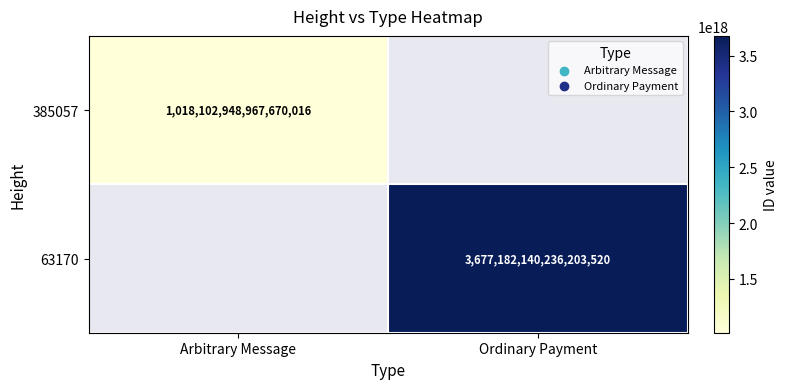

Is it true that 385057 equals 1018102948967670016 at Arbitrary Message?

True